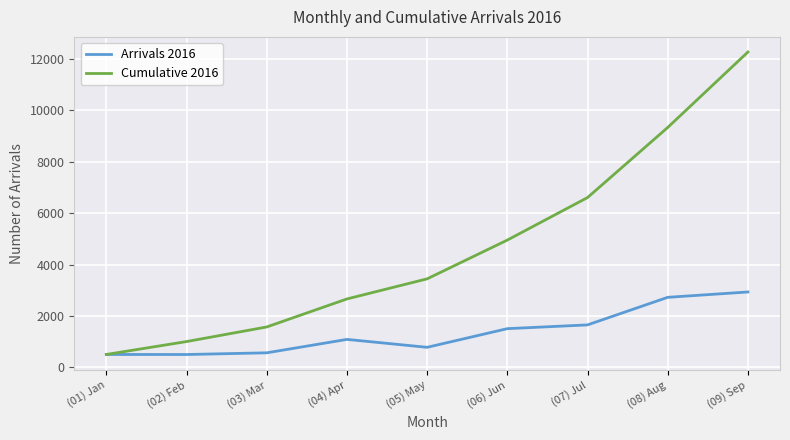

Count the number of data series in this chart.

2